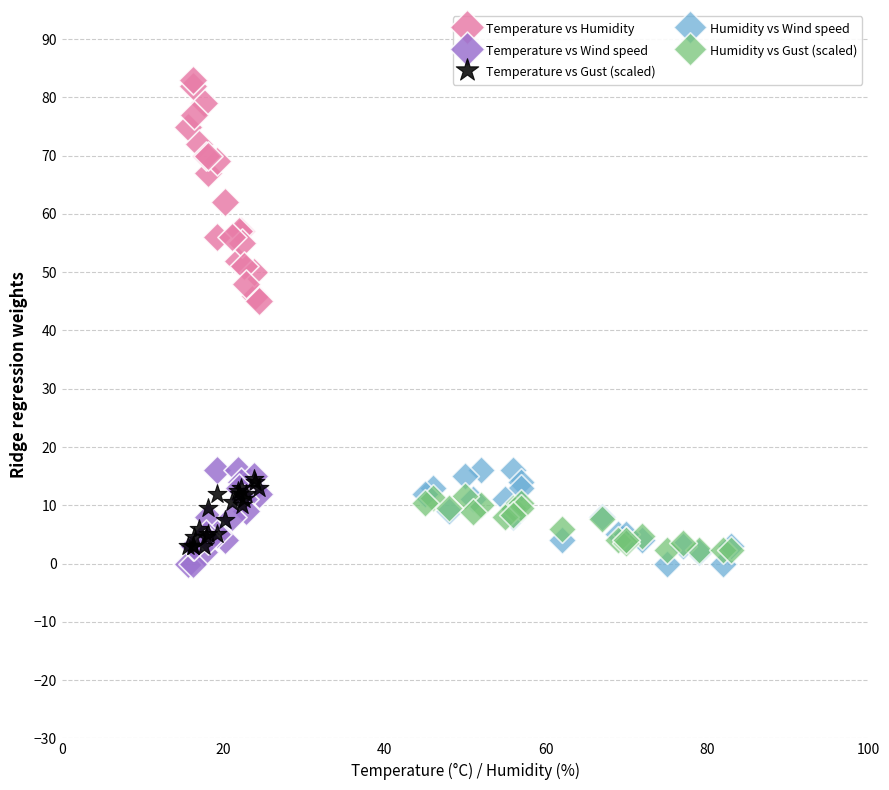

Which series reaches the maximum Y coordinate?

Temperature vs Humidity